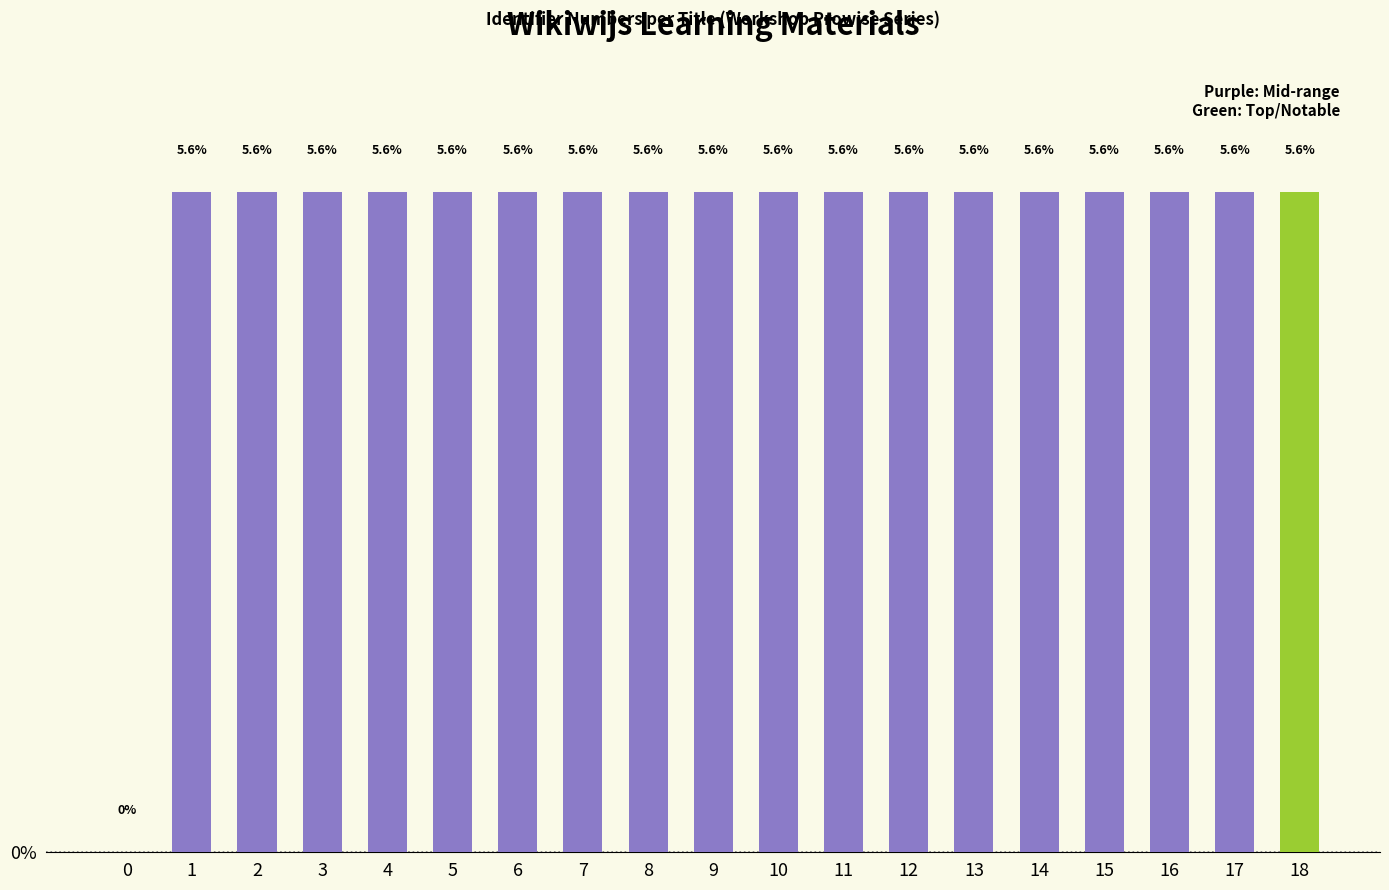

At which category does the chart reach its peak across all series?

18